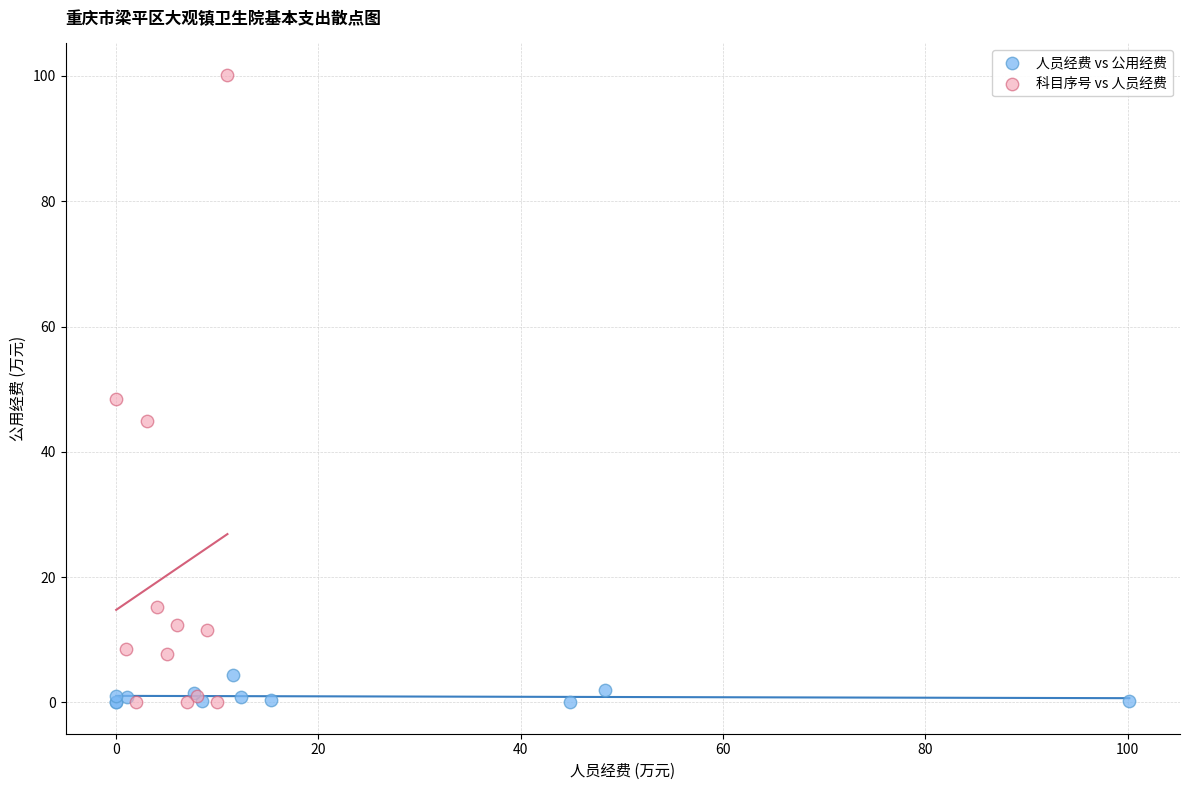

Which series has the largest Y range (max minus min)?

科目序号 vs 人员经费